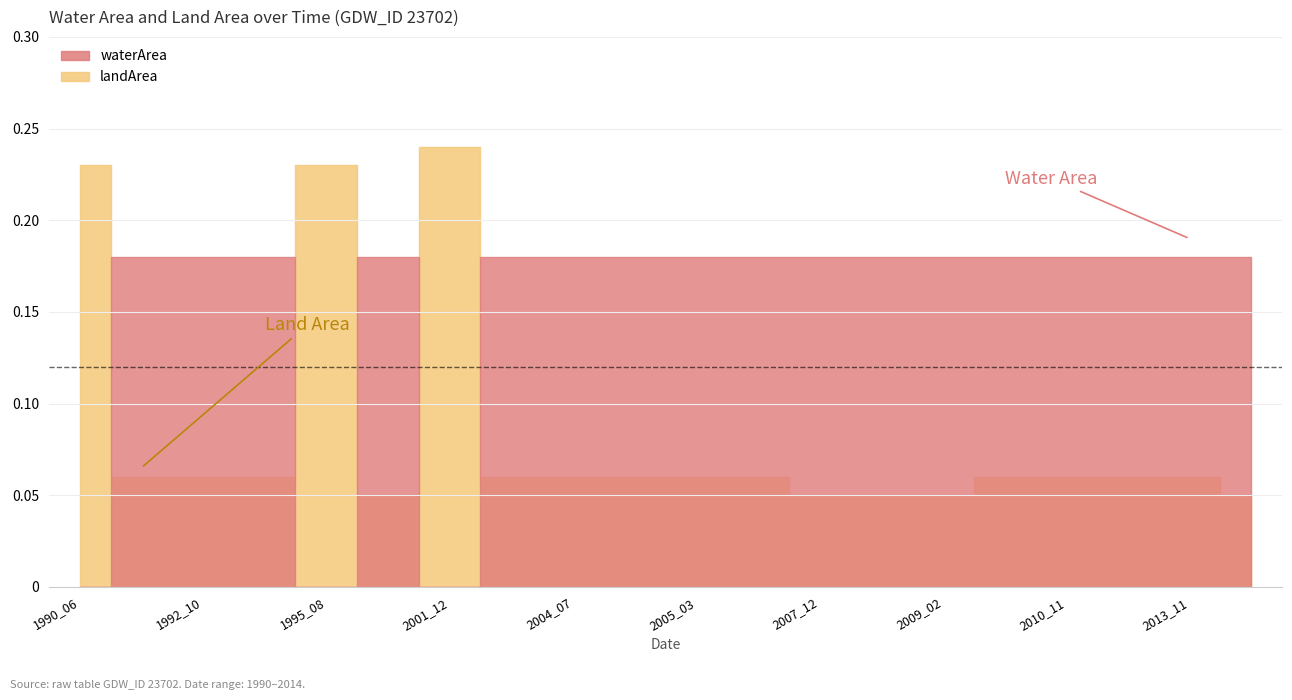

At which category does waterArea reach its first local peak?

2001_08